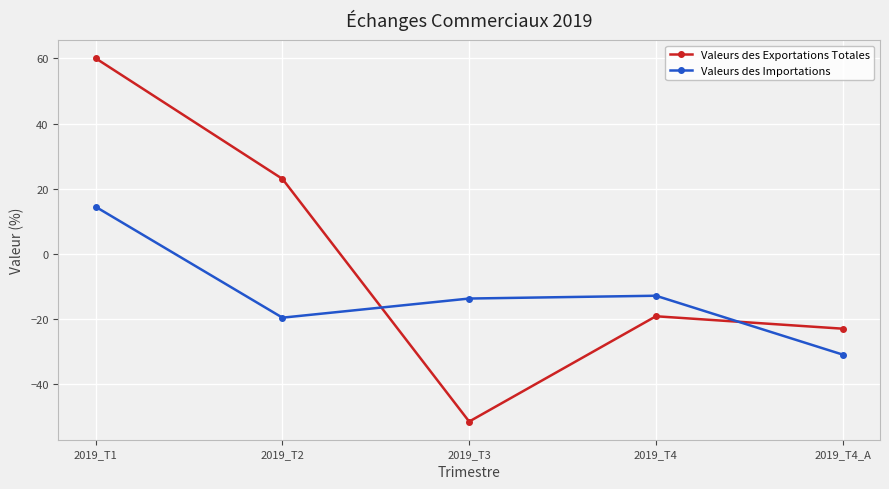

What is the label of the 2nd point from the right?

2019_T4